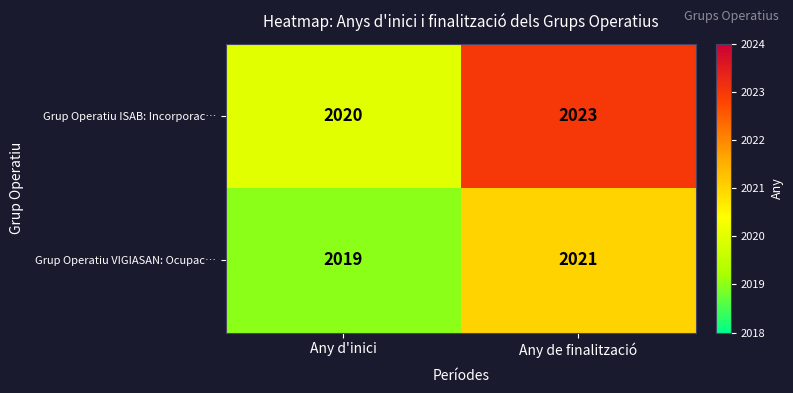

The Grup Operatiu ISAB: Incorporac… series shows 2023 at Any de finalització. True or false?

True